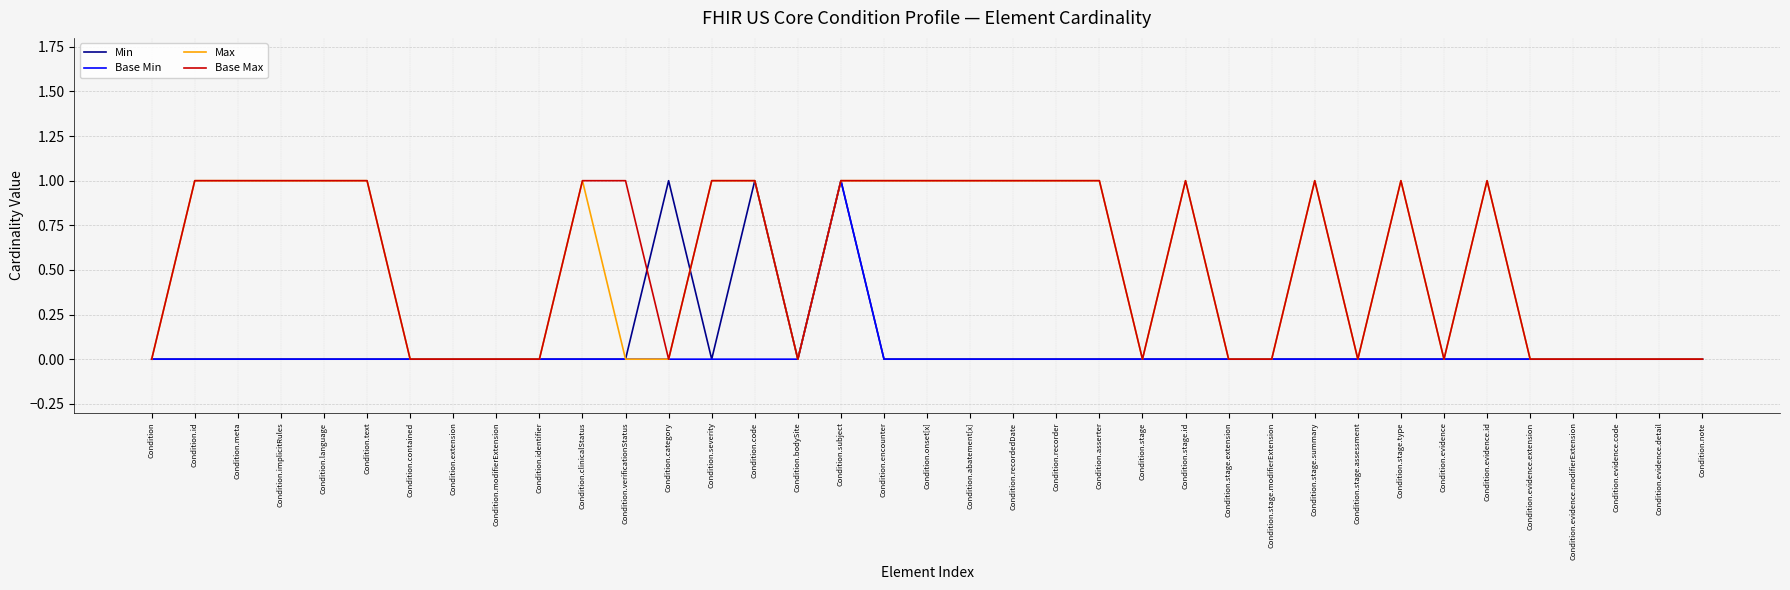

What position from the left is Condition.stage?

24